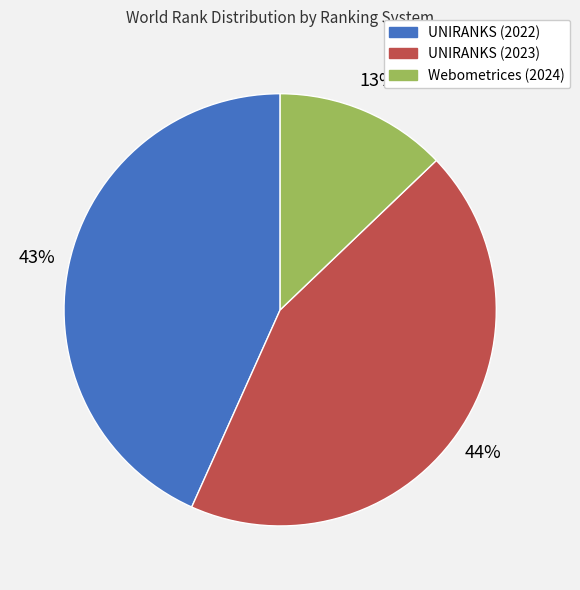

To the nearest percent, what is the average slice percentage?

33%